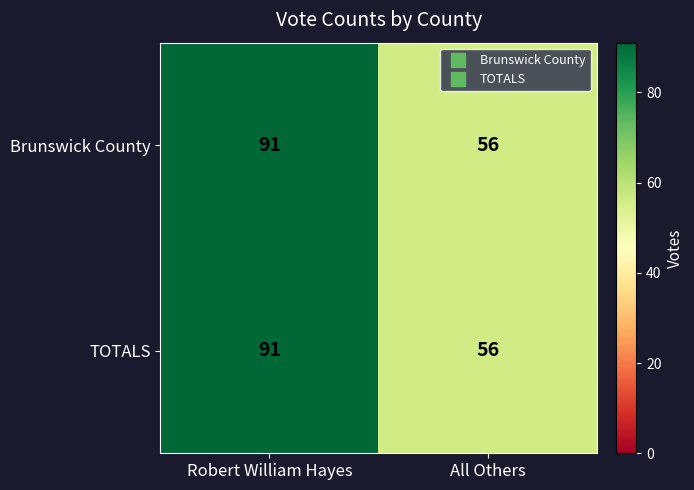

Which label corresponds to the smallest value in the chart?

All Others